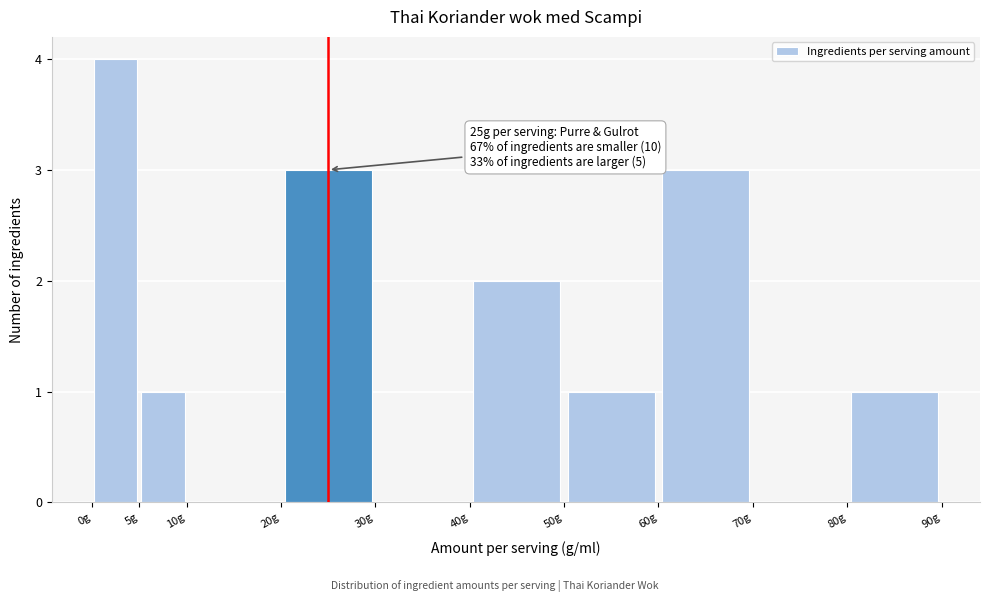

Over which range of the x-axis is the bar tallest?

0 to 5